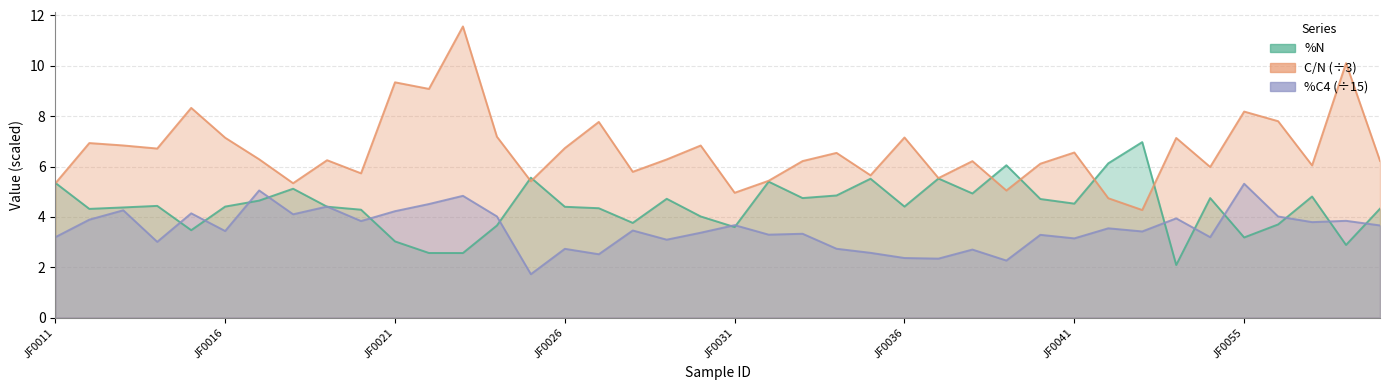

Where is the first local maximum for C/N?

JF0012